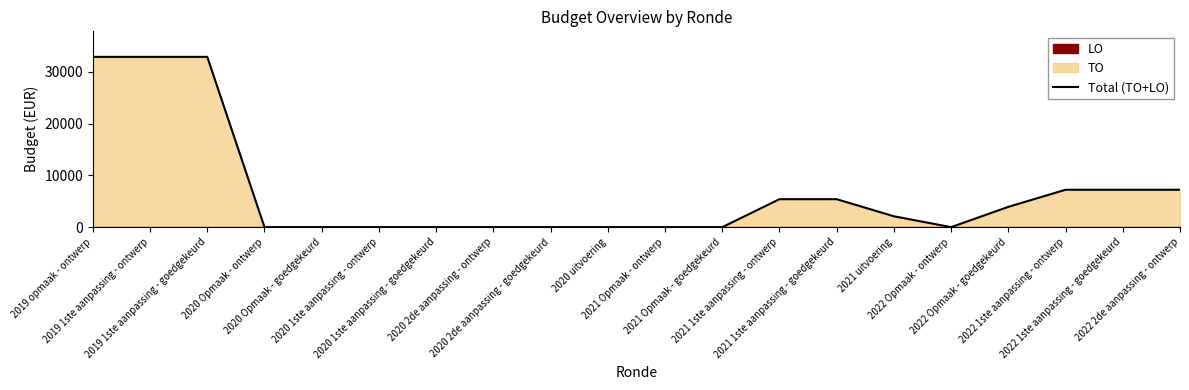

What is the difference between the maximum and minimum values?

32882